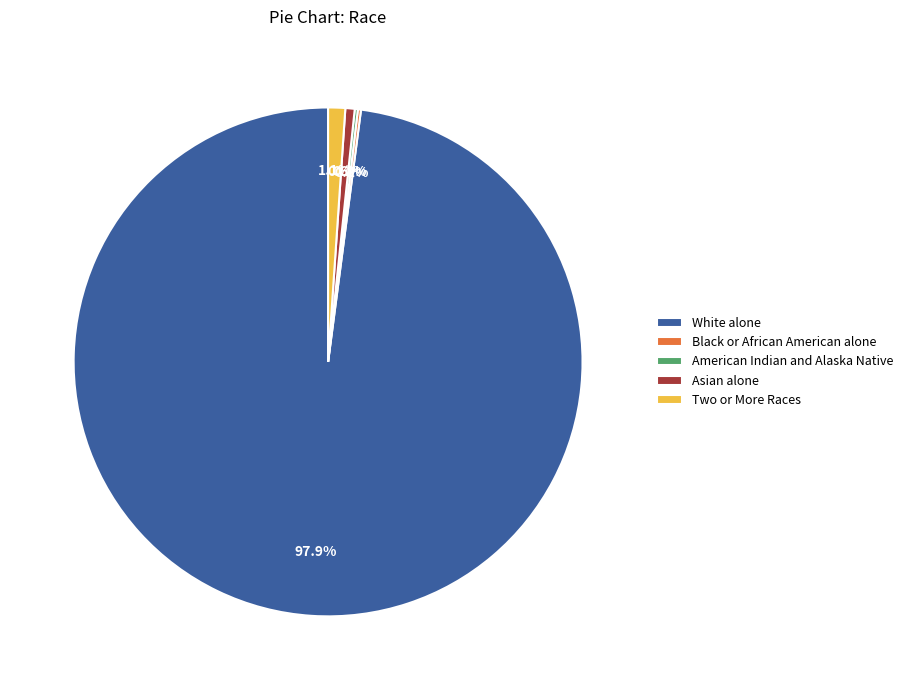

Does any single category account for the majority?

Yes